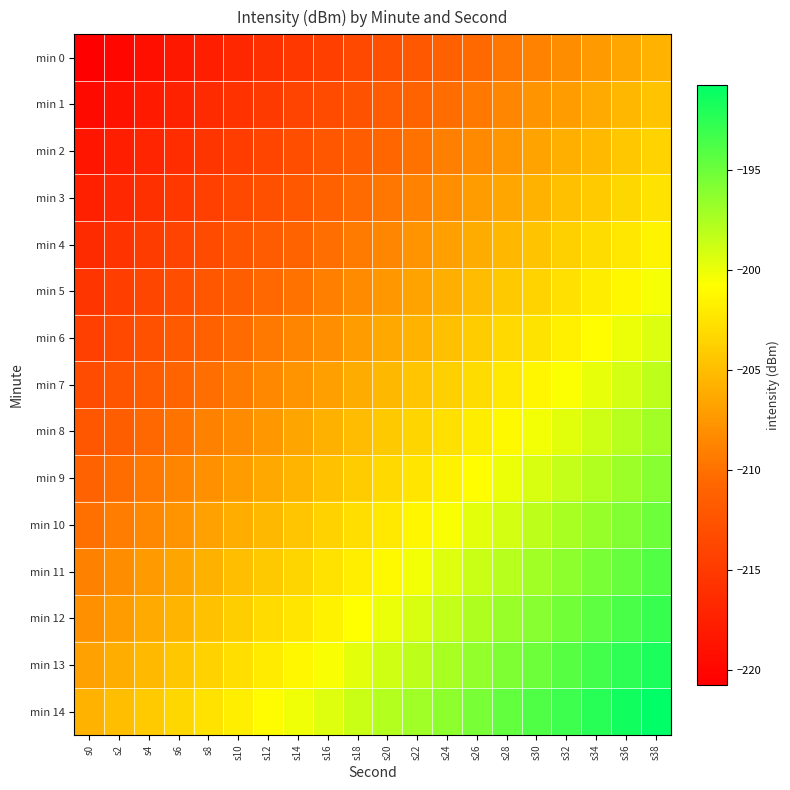

How many distinct data groups are displayed?

15